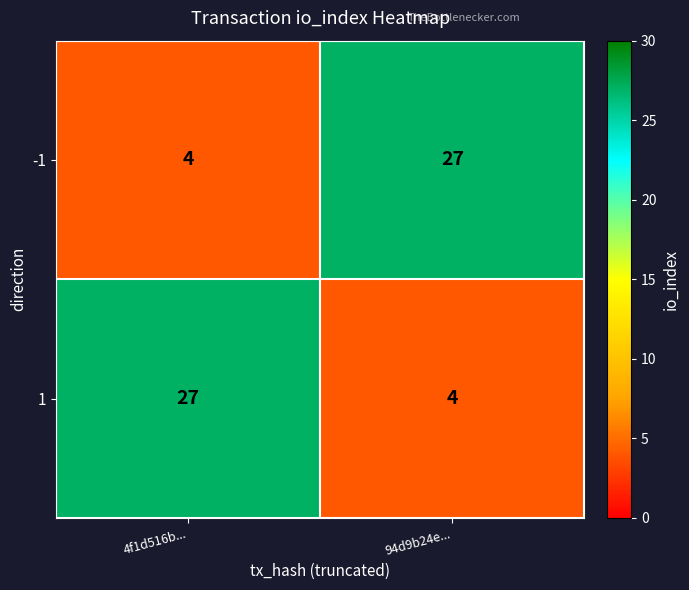

Is the value of -1 at 94d9b24e... greater than the value of 1 at 94d9b24e...?

Yes